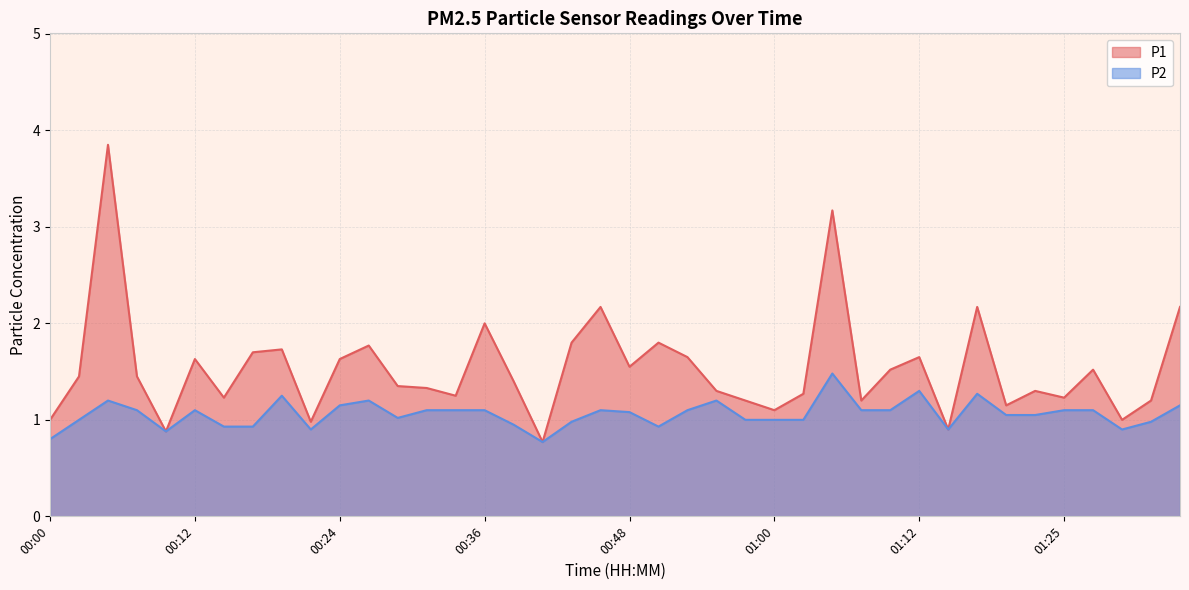

True or false: P1 and P2 intersect in this chart.

False